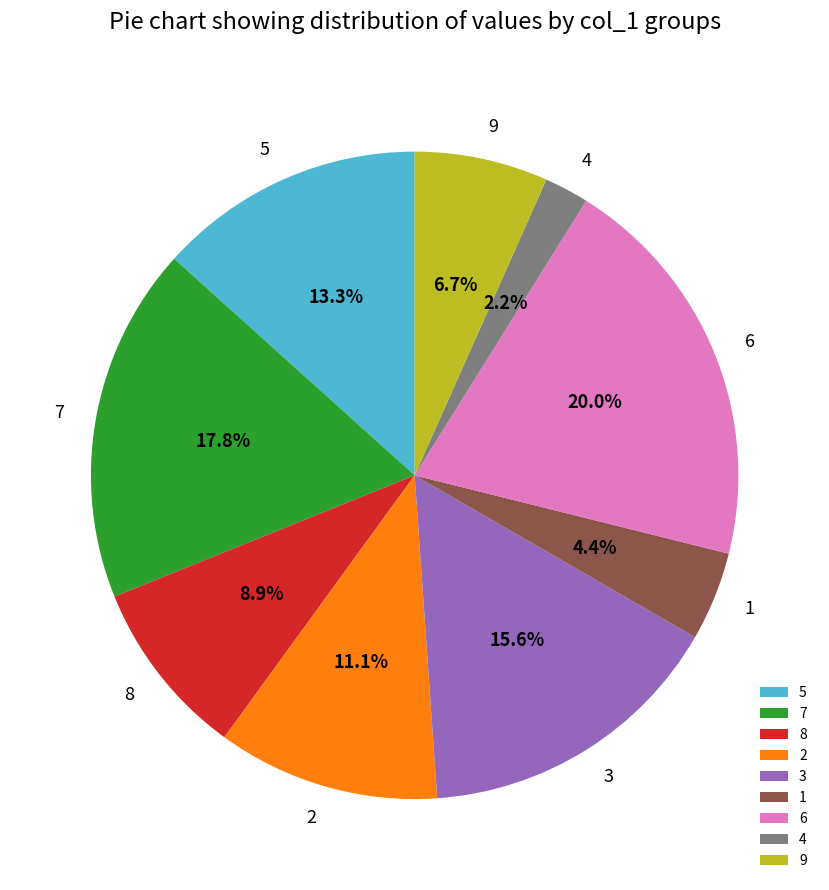

Which slice is the largest?

6